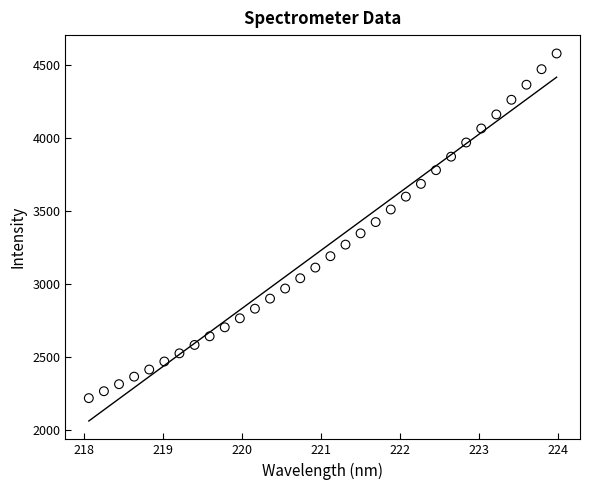

What is the range of Y values (max minus min)?

2362.0